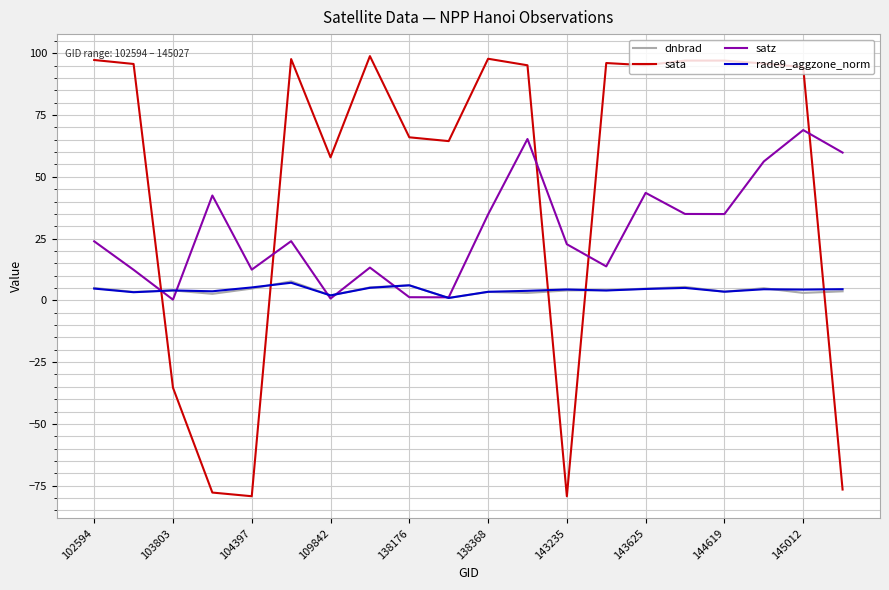

Which series has the largest range (max minus min)?

sata